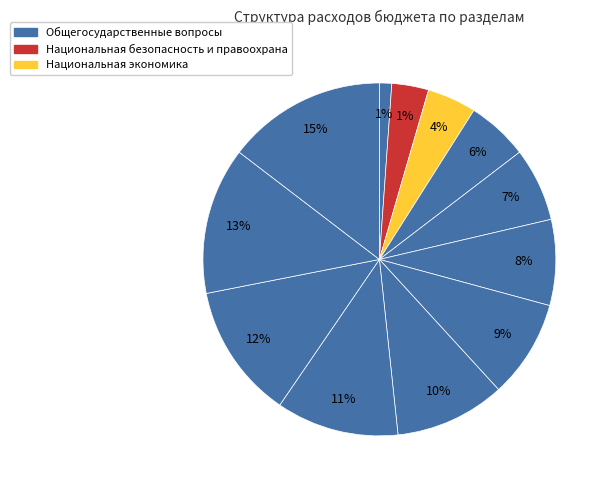

To the nearest percent, what is the difference between the Социальная политика and Жилищно-коммунальное хозяйство slice percentages?

6%